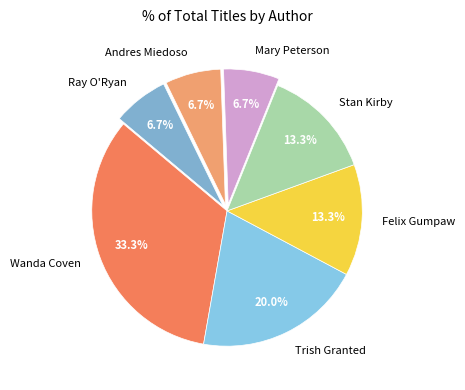

Is the sum of Wanda Coven and Trish Granted greater than half?

Yes